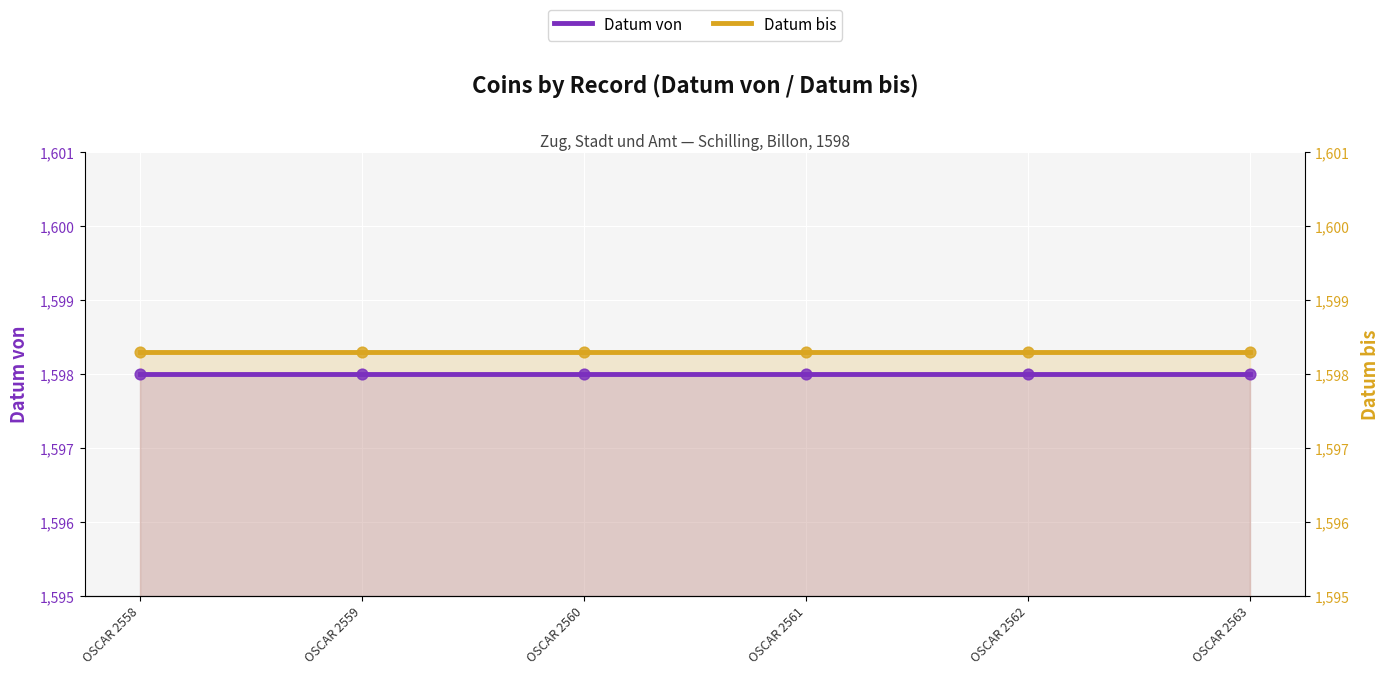

At how many categories does at least one series exceed 1598?

6